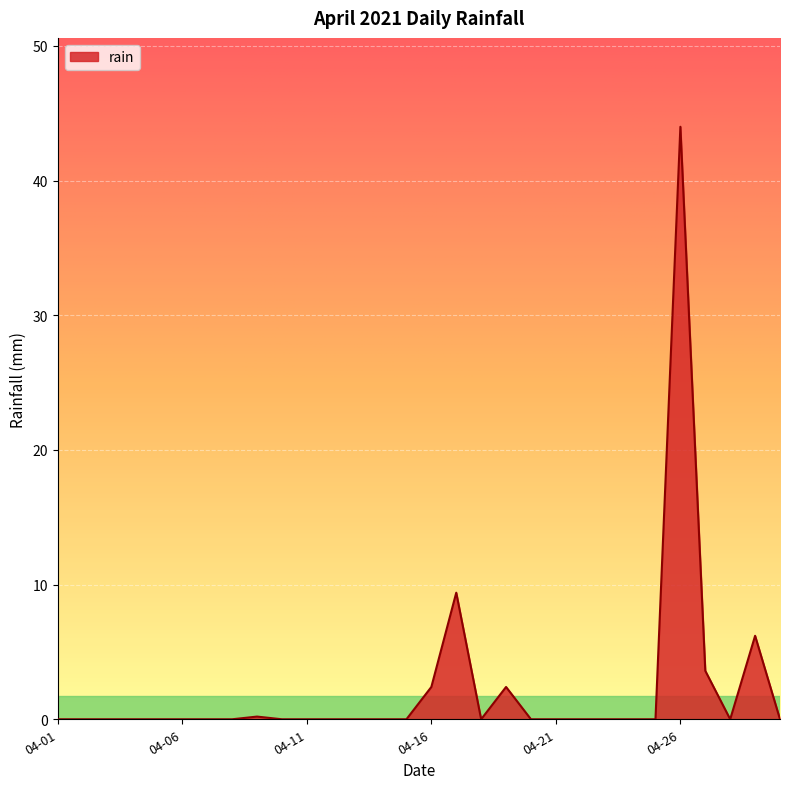

What is the greatest value displayed?

44.0